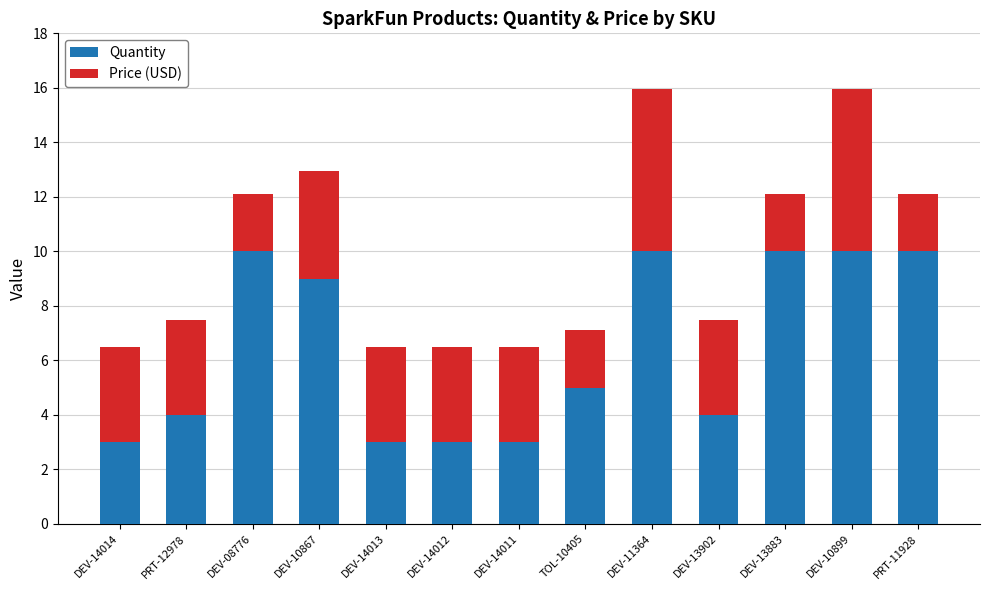

How many data points does each series have?

13